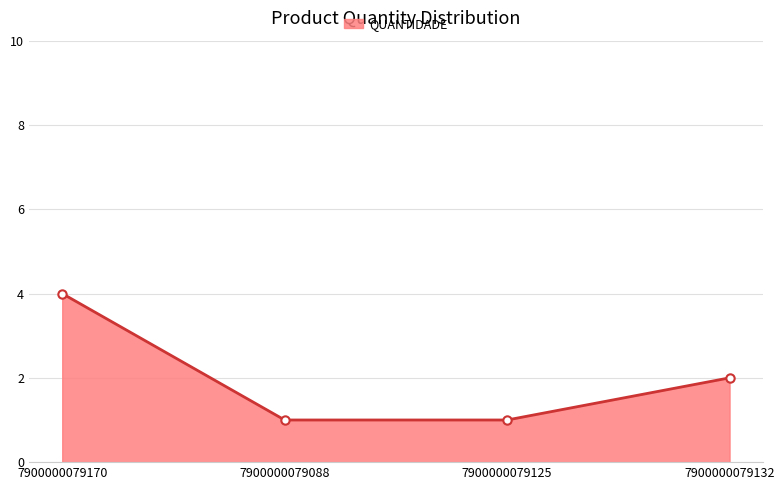

What is the greatest value displayed?

4